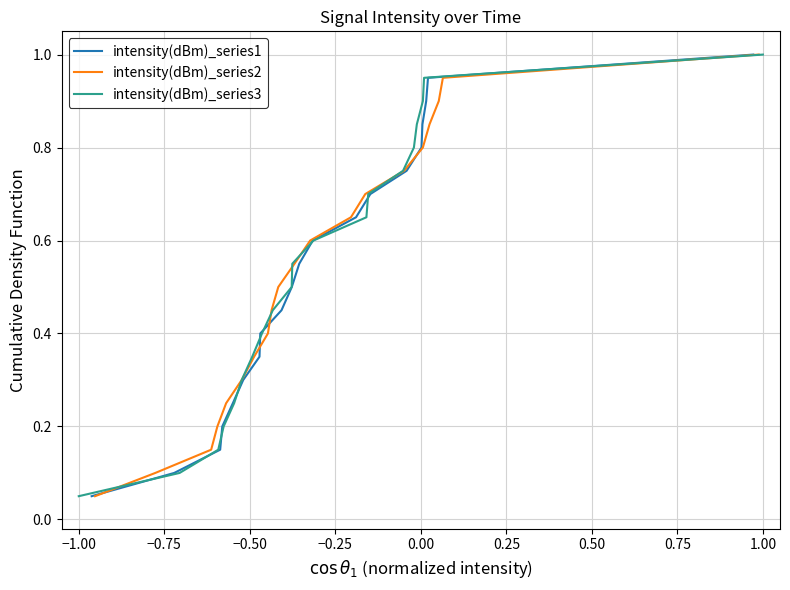

At which label does intensity(dBm)_series1 reach its minimum?

−1.00